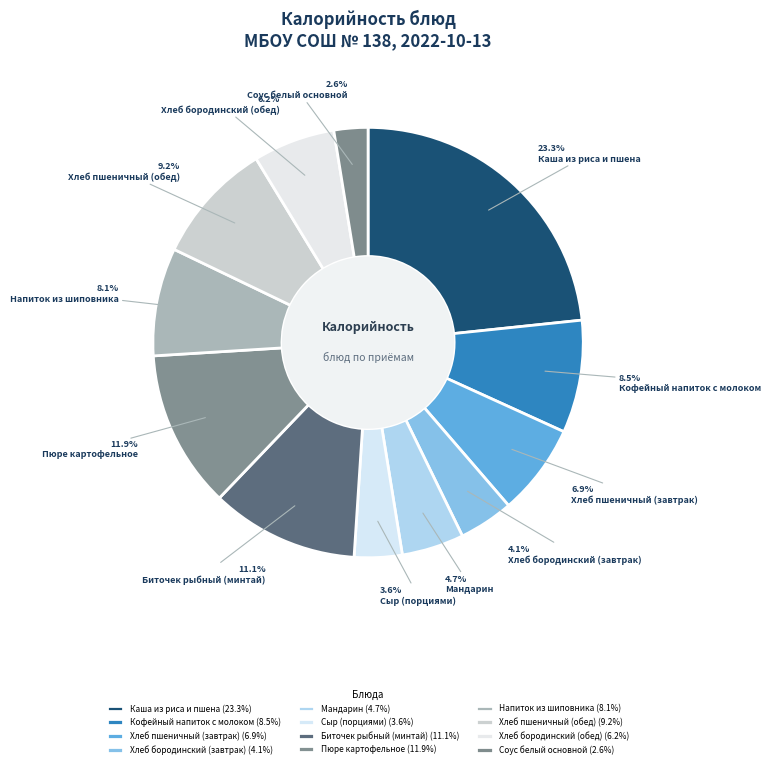

Approximately how many times larger is the value at Мандарин compared to Кофейный напиток с молоком?

0.6